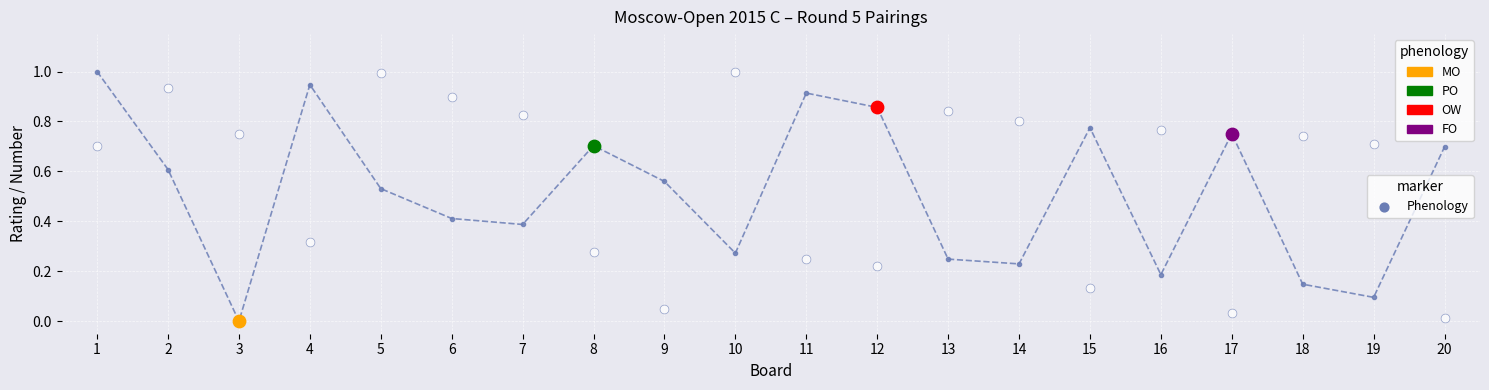

Which series has the widest spread of Y values?

White Rating